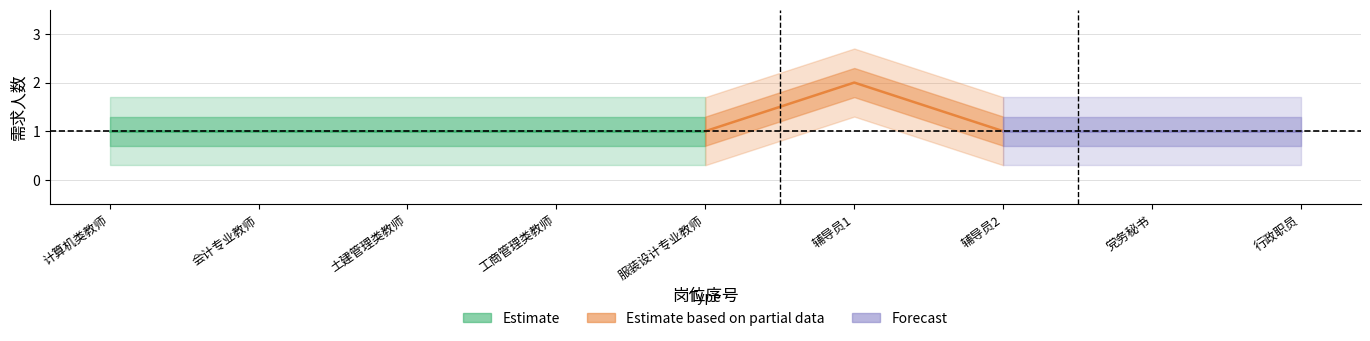

Read the value at 服装设计专业教师.

1